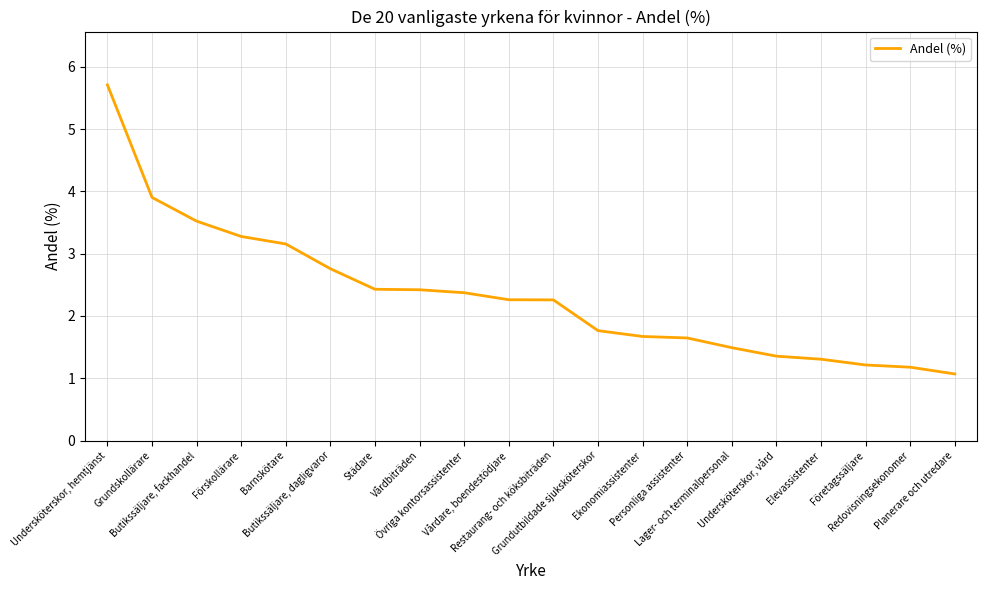

The value at Grundskollärare is 3.9. True or false?

True